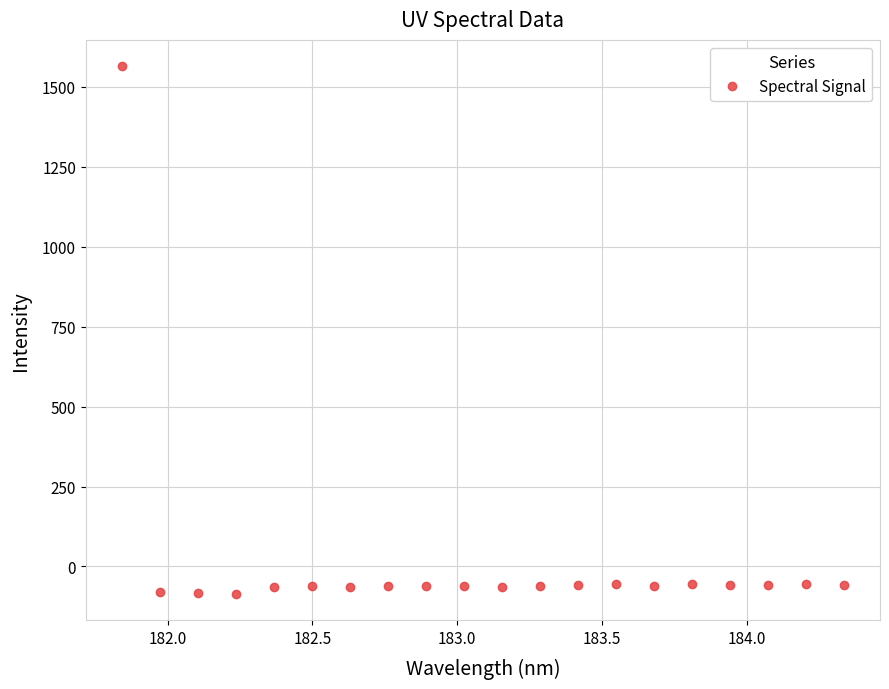

Does the chart display data point markers on the line(s)?

Yes